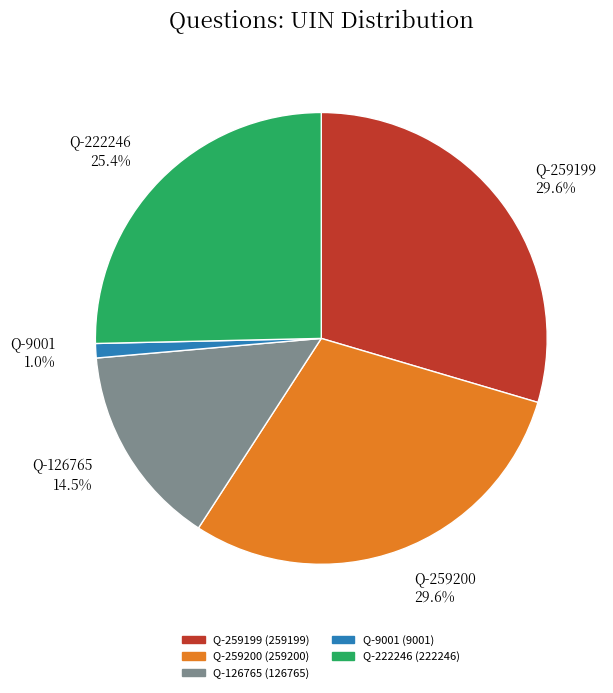

What portion of the pie excludes Q-259199 29.6%?

70.4%